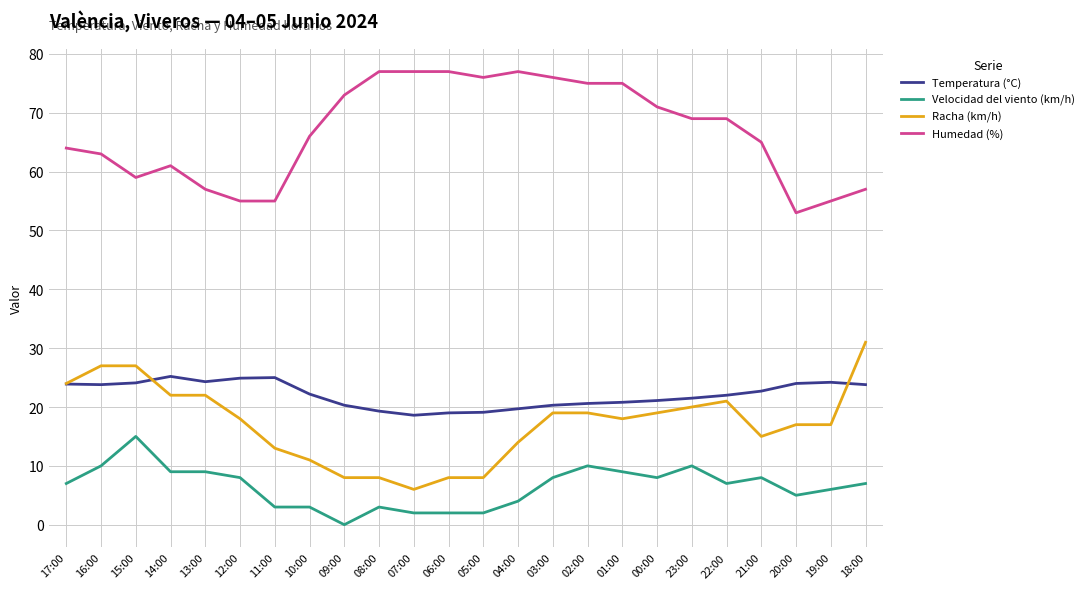

The Humedad (%) series shows 89.1 at 19:00. True or false?

False